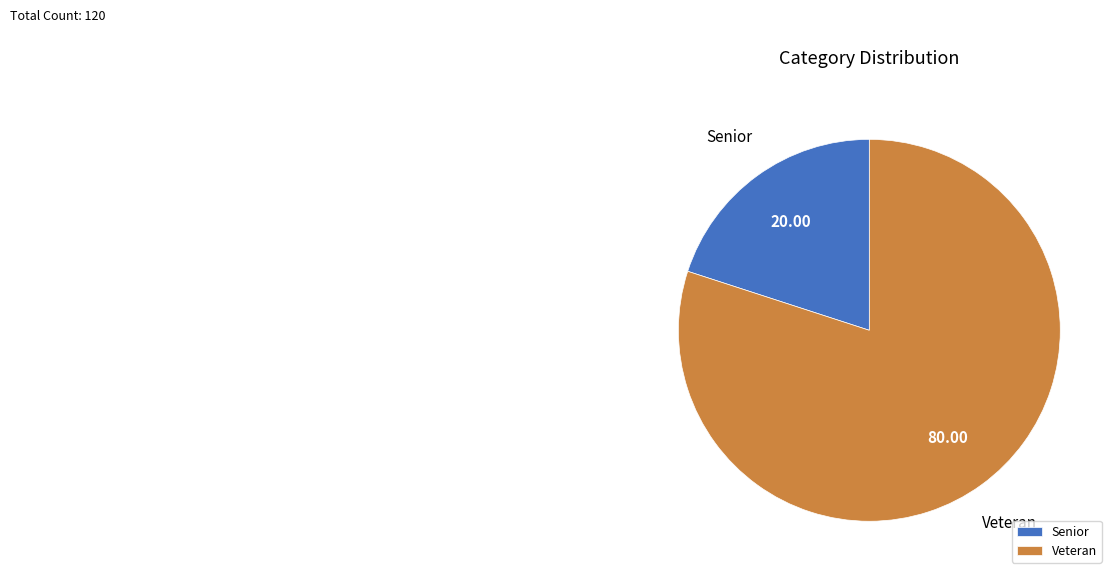

Which slice is the smallest?

Senior